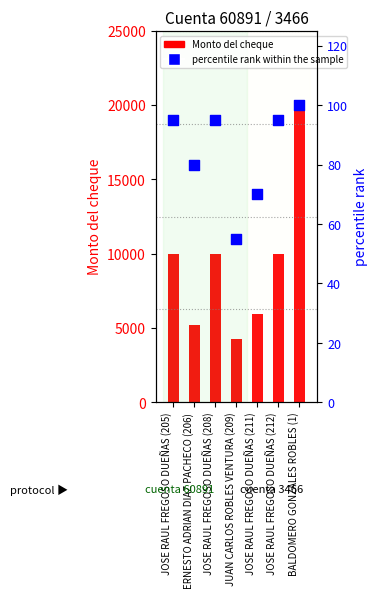

At how many categories does at least one series exceed 12943?

1